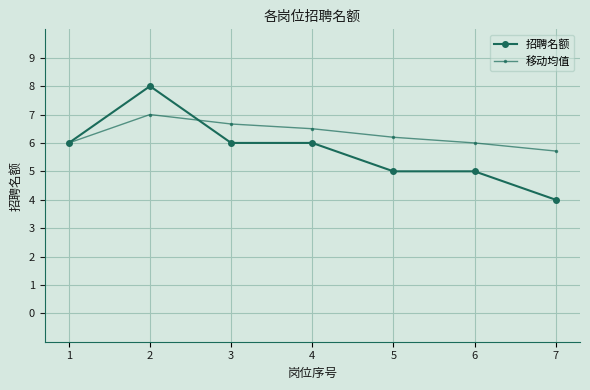

True or false: 招聘名额 and 移动均值 intersect in this chart.

True